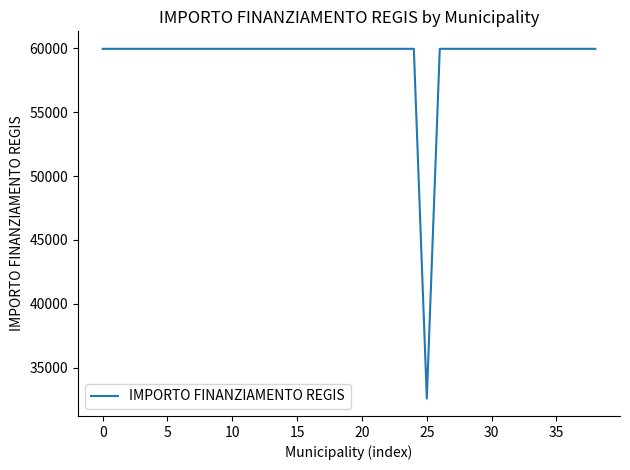

What is the minimum value shown in the chart?

32589